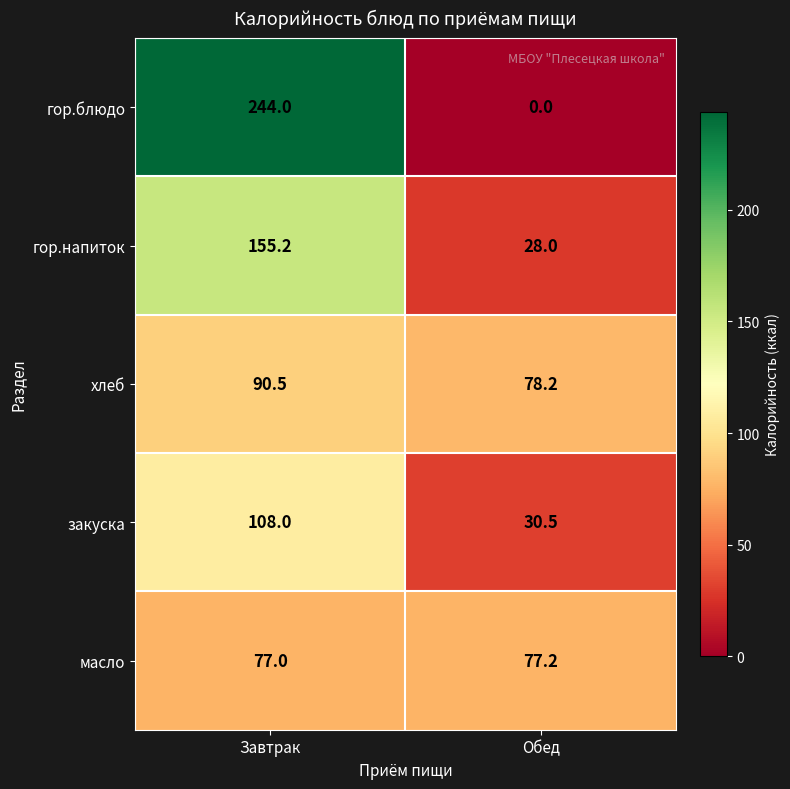

The масло series shows 77.0 at Завтрак. True or false?

True